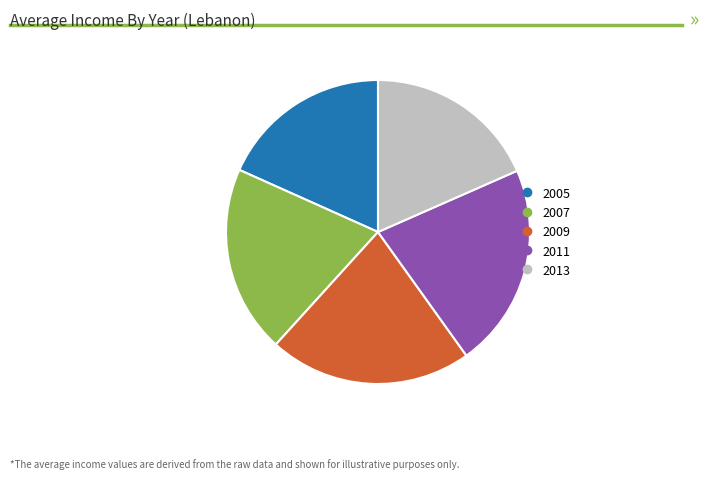

Count the number of slices in the pie.

5